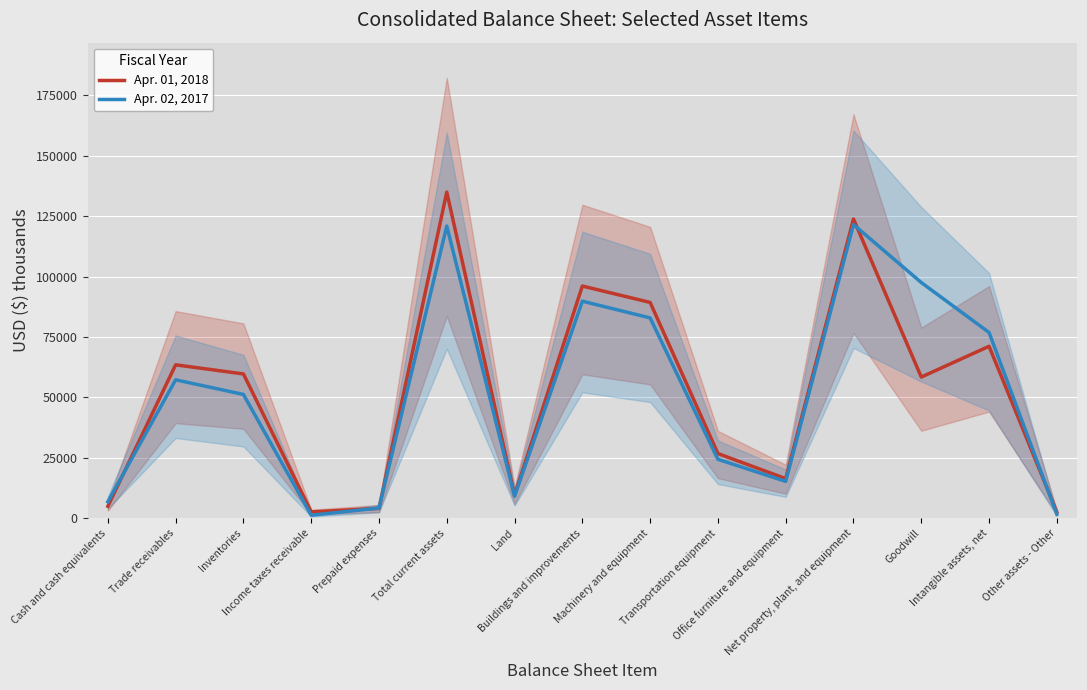

What is the smallest value displayed?

1273